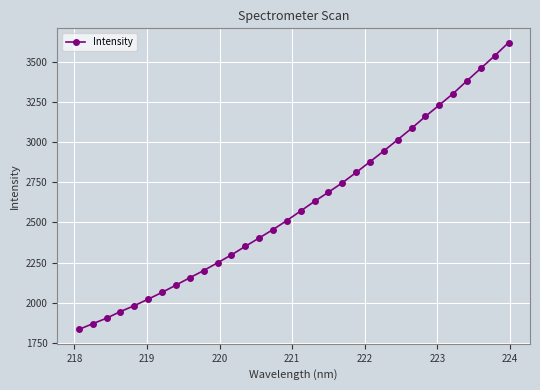

What is the smallest value displayed?

1833.3